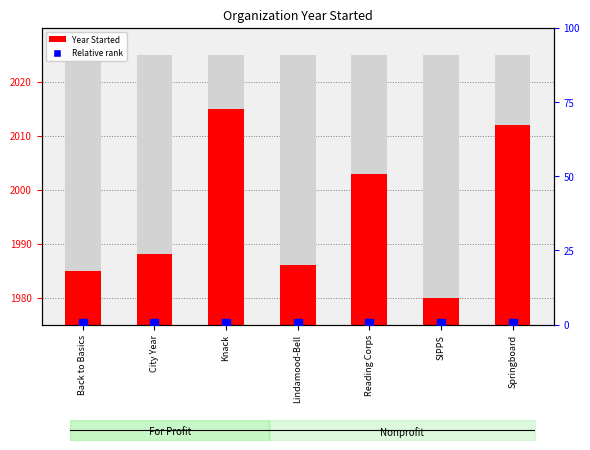

At which category is the sum across all series the highest?

Knack